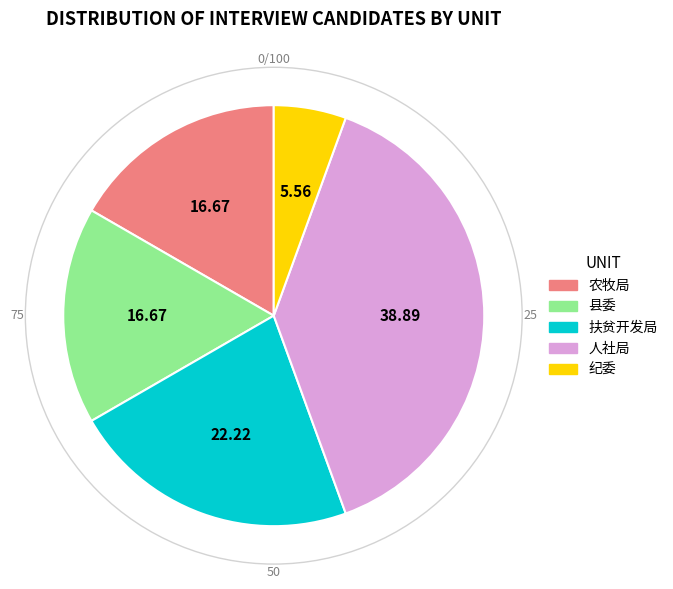

Approximately how many times larger is the value at 农牧局 compared to 人社局?

0.4